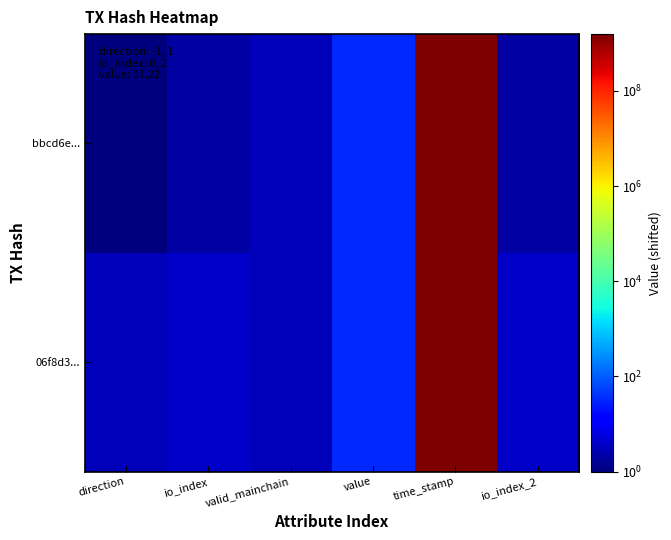

How many data points does each series have?

6